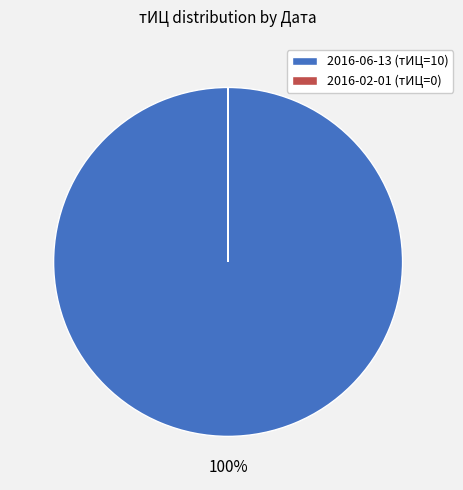

To the nearest percent, what percentage of the pie is 2016-06-13 (тИЦ=10)?

100%